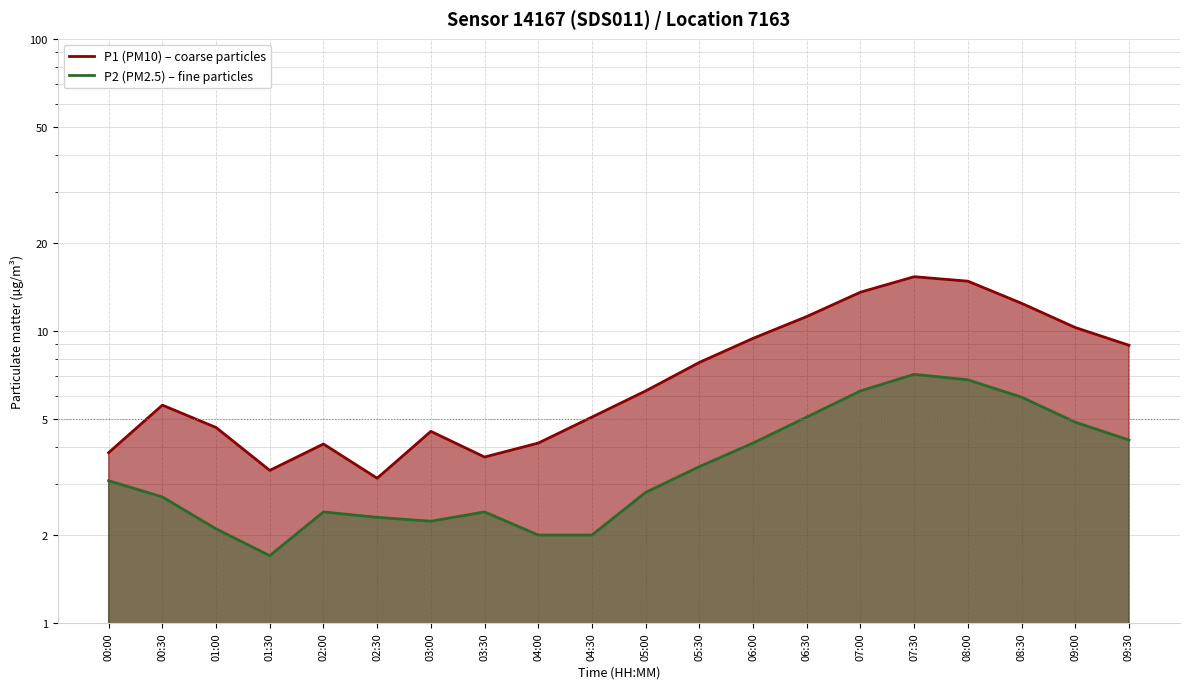

Between 06:30 and 06:00, which is larger?

06:30